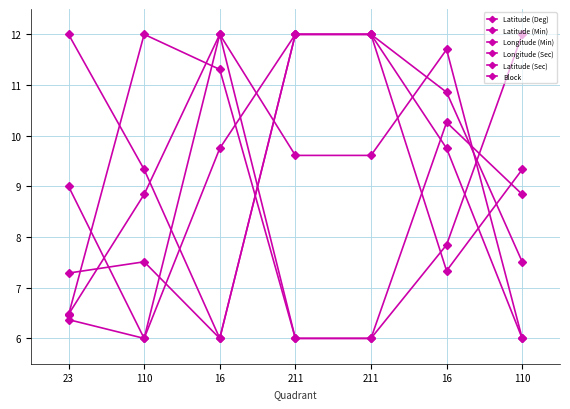

How many data points in Latitude (Sec) are above 9?

4